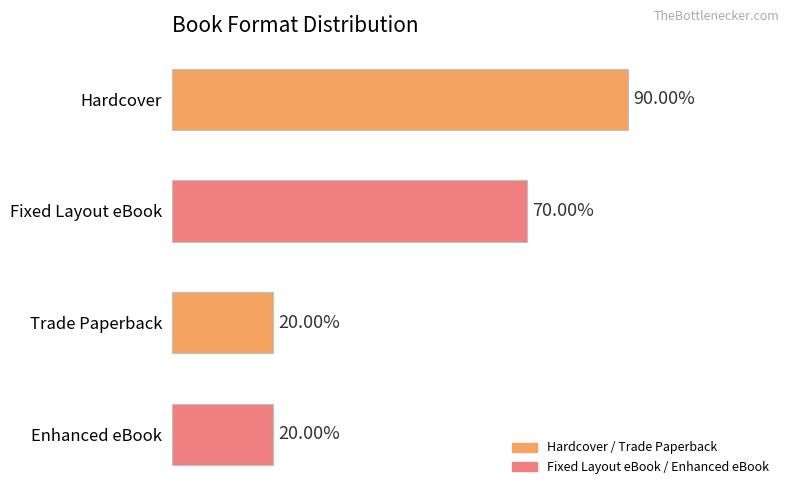

List the labels in order of value, largest first.

Hardcover, Fixed Layout eBook, Trade Paperback, Enhanced eBook